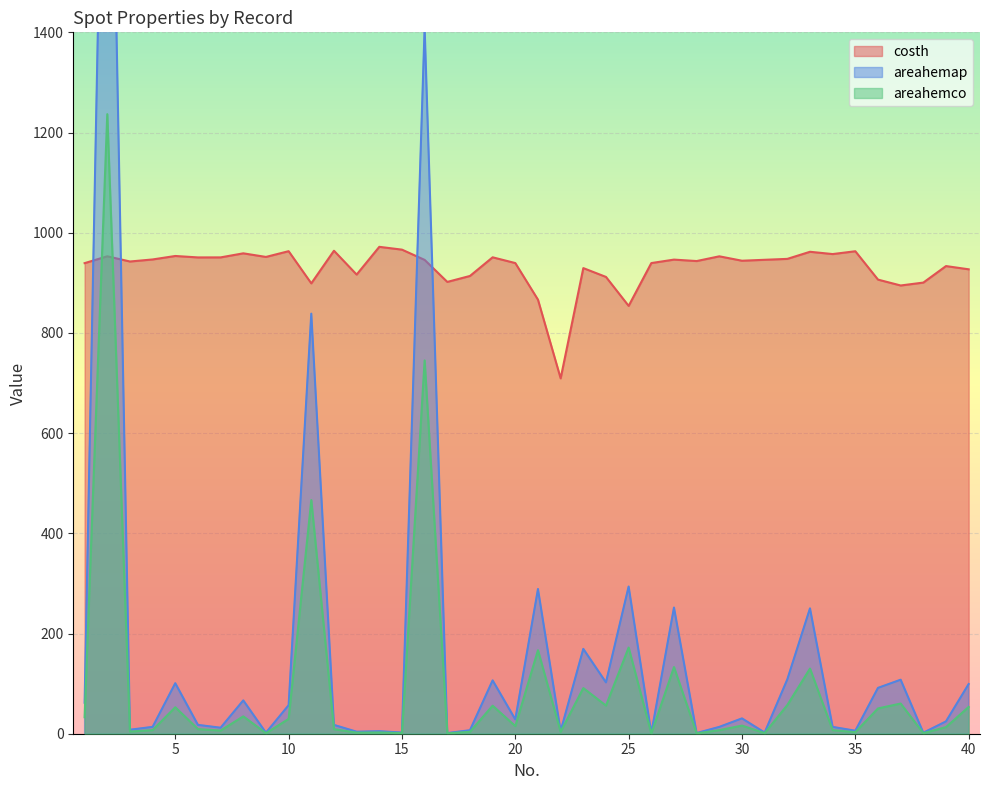

What are all the series names shown in the legend?

costh, areahemap, areahemco